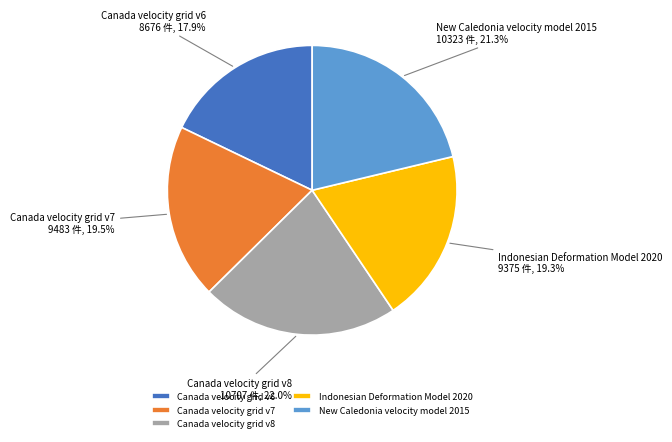

True or false: Canada velocity grid v6 accounts for 18% of the total.

True